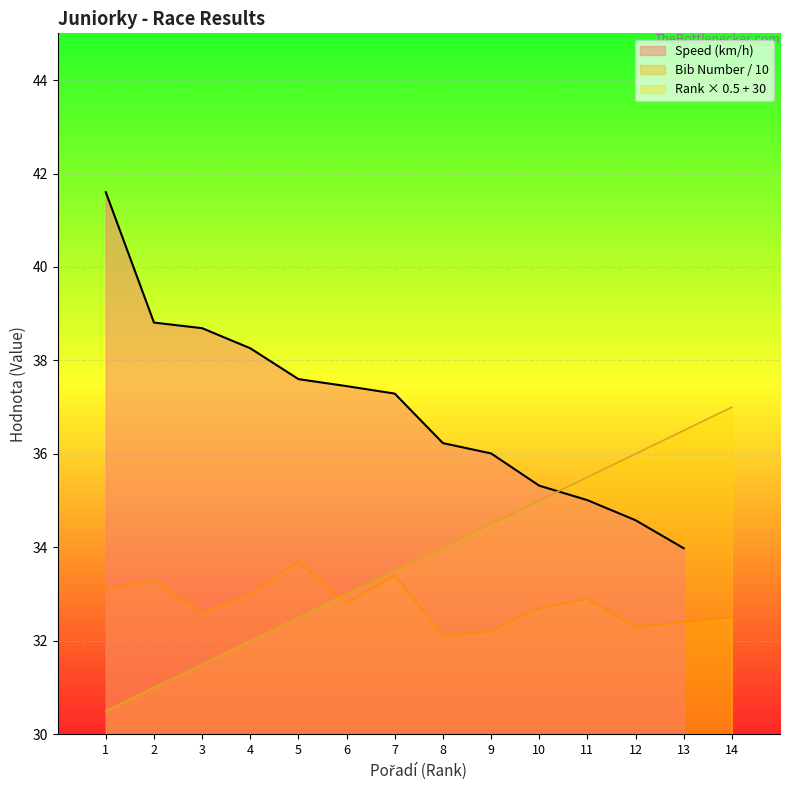

Is it true that Bib Number equals 48.4 at 1?

False